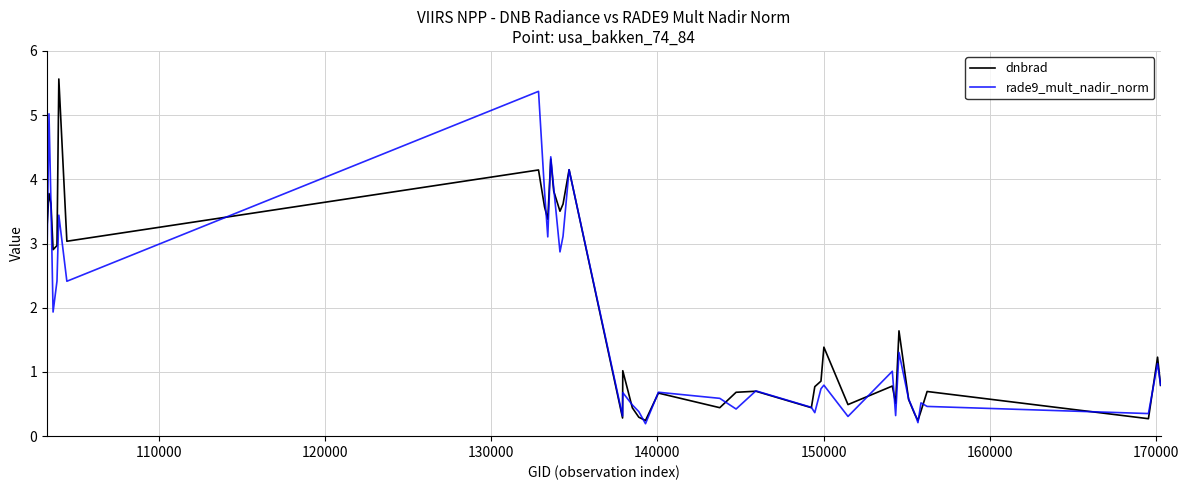

Is this an area chart (filled region under the line)?

No